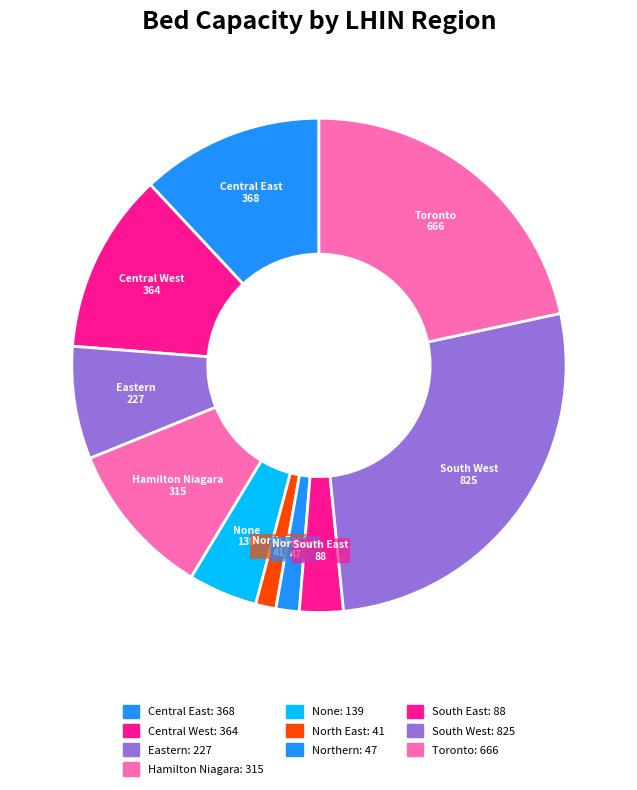

How many slices are in this pie chart?

10